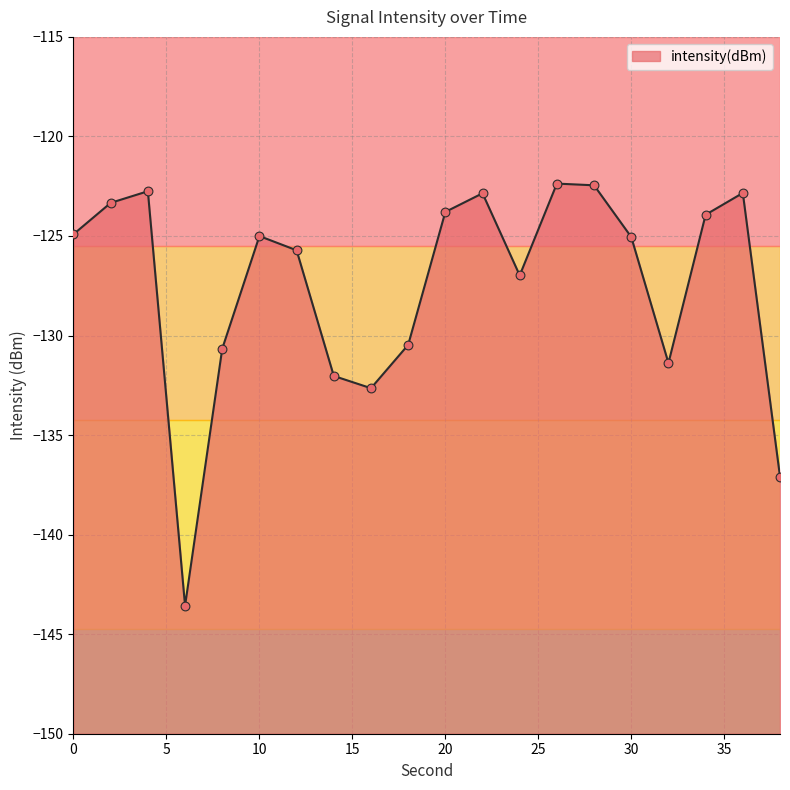

What is the change in value from 0 to 10?

-0.1